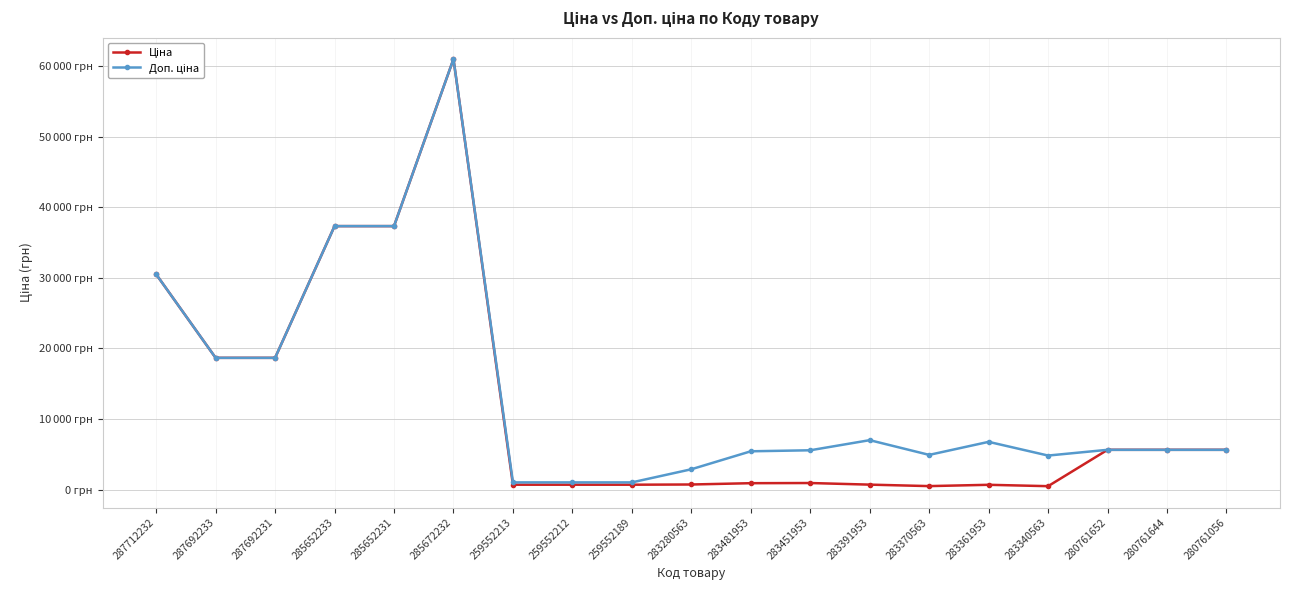

Is this an area chart (filled region under the line)?

No